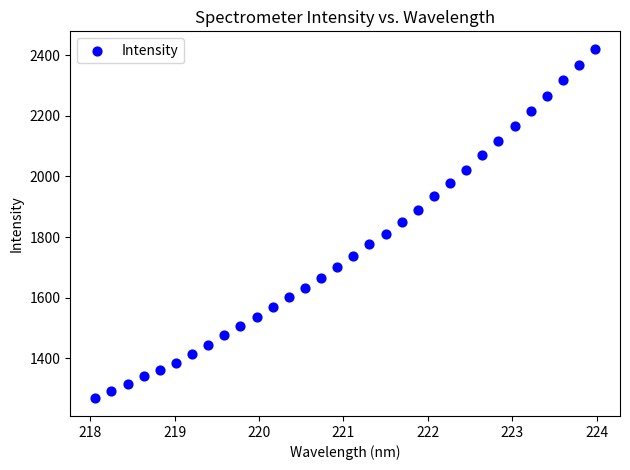

What is the range of X values (max minus min)?

5.9